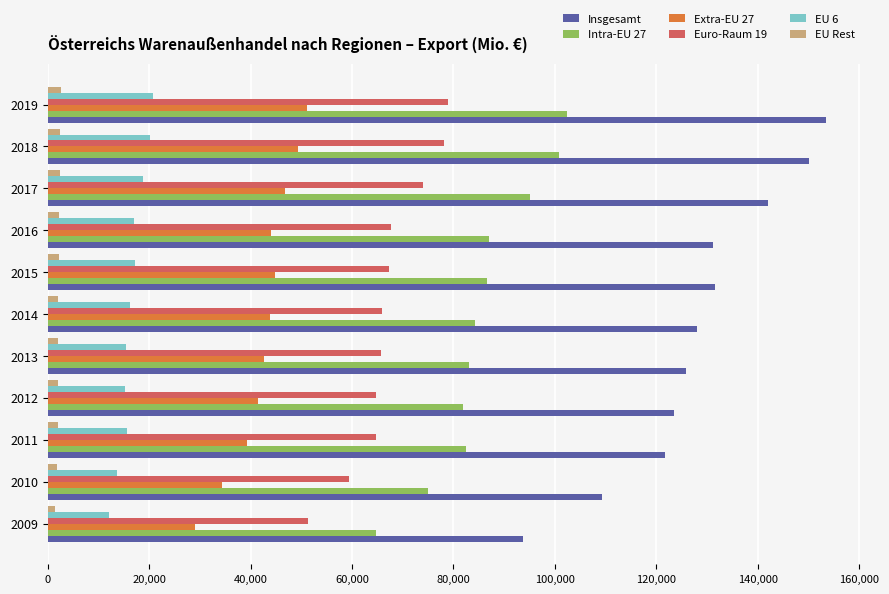

What are all the series names shown in the legend?

Insgesamt, Intra-EU 27, Extra-EU 27, Euro-Raum 19, EU 6, EU Rest